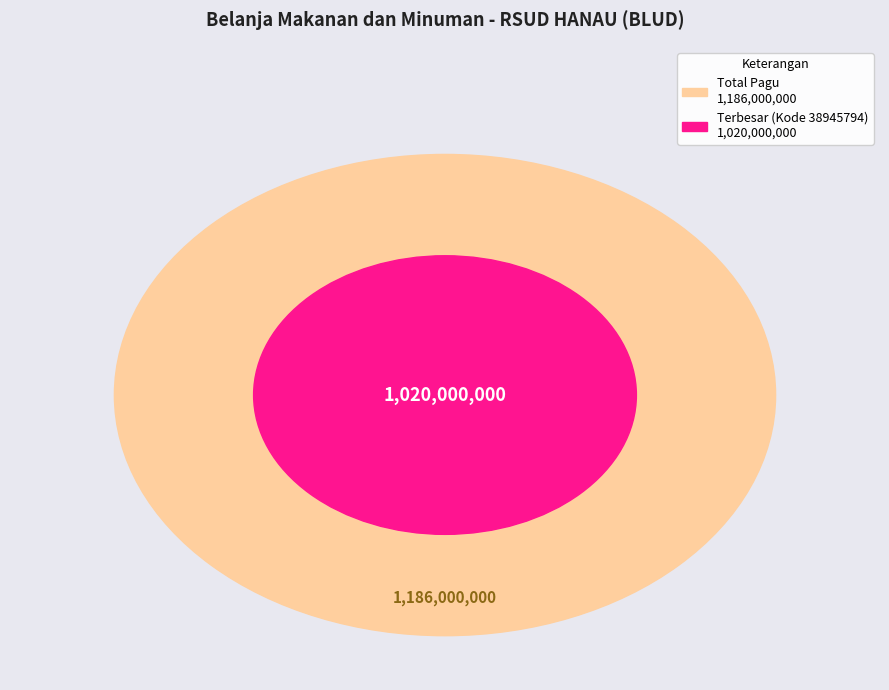

The 38945794 slice represents 93% of the pie. True or false?

False